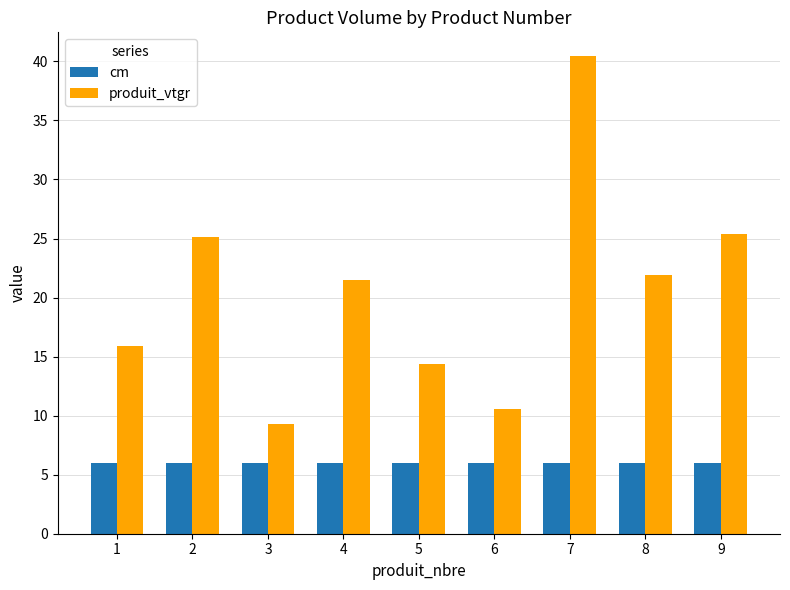

At which category is the sum across all series the highest?

7